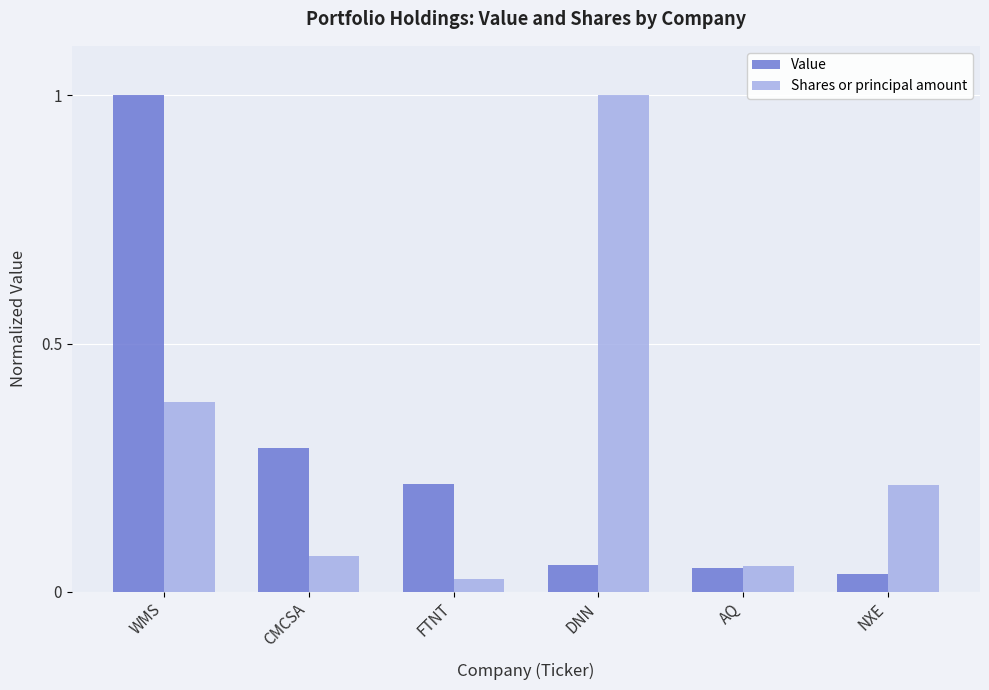

Which series changed the most between WMS and DNN?

Value